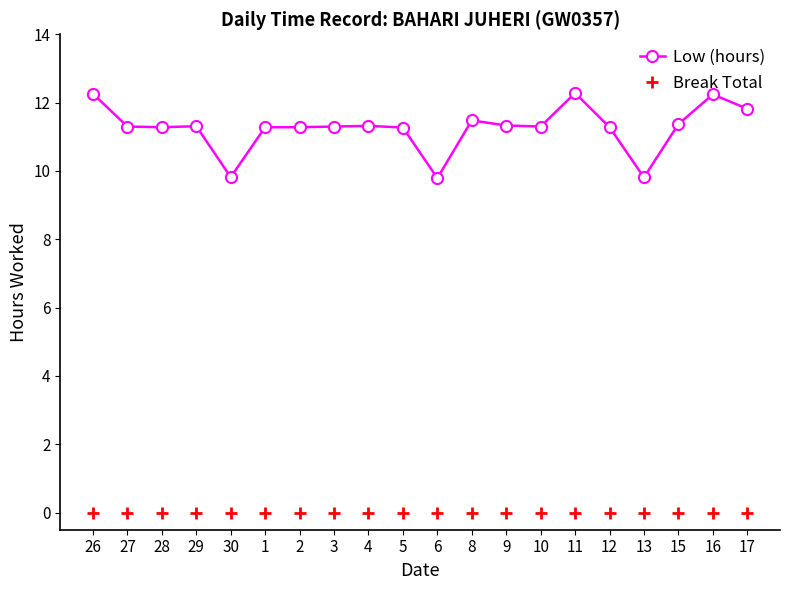

True or false: Low (hours) and Break Total cross at least once.

False